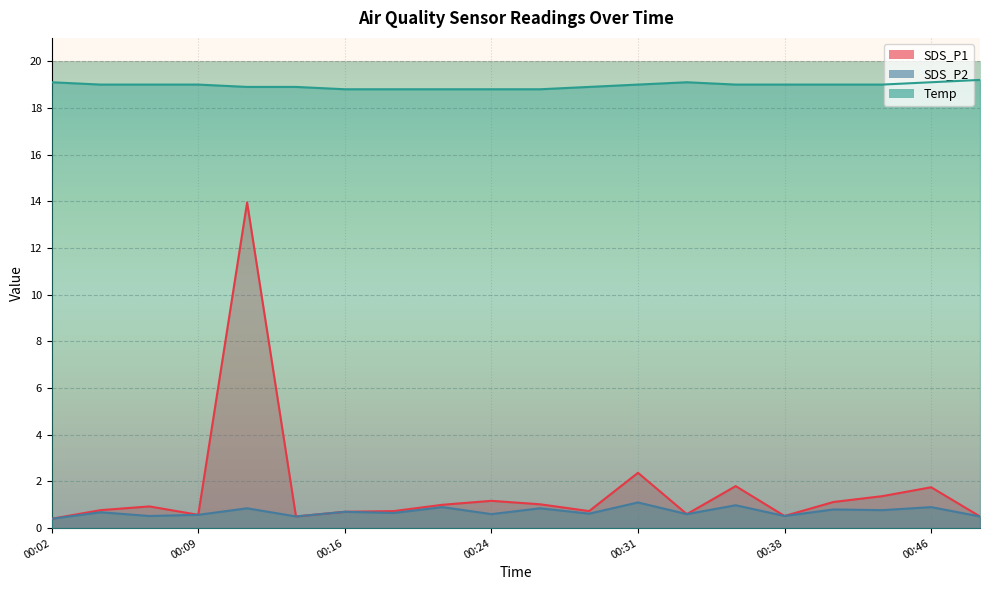

Which has a higher value, 00:31 or 00:33?

00:31